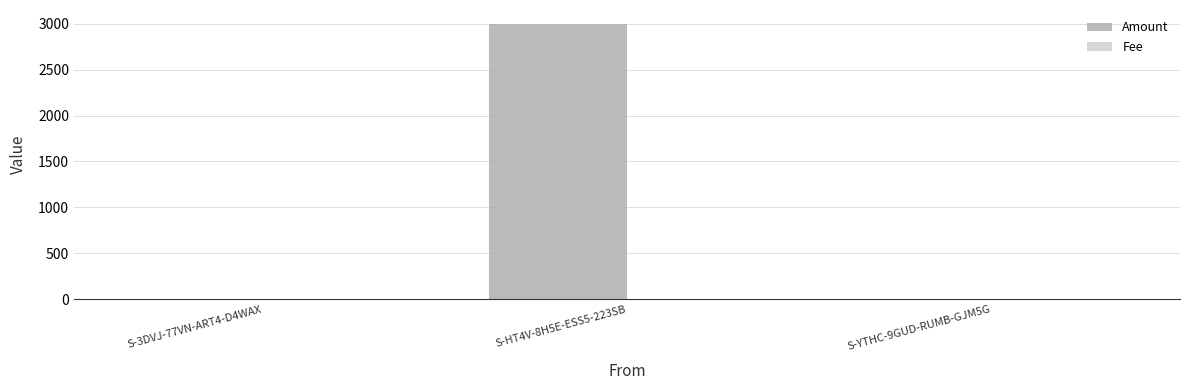

Between S-HT4V-8H5E-ESS5-223SB and S-YTHC-9GUD-RUMB-GJM5G, which series saw the biggest shift?

Amount